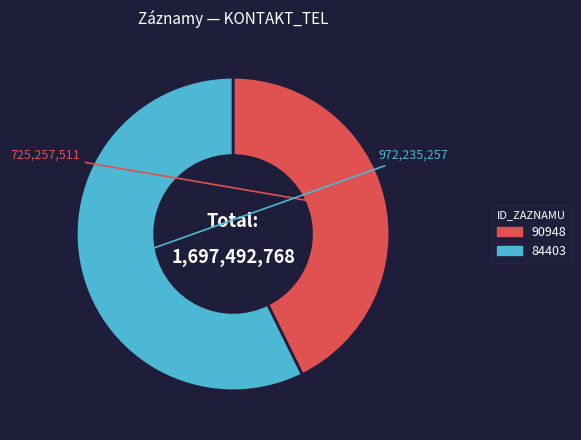

Count the number of slices in the pie.

2